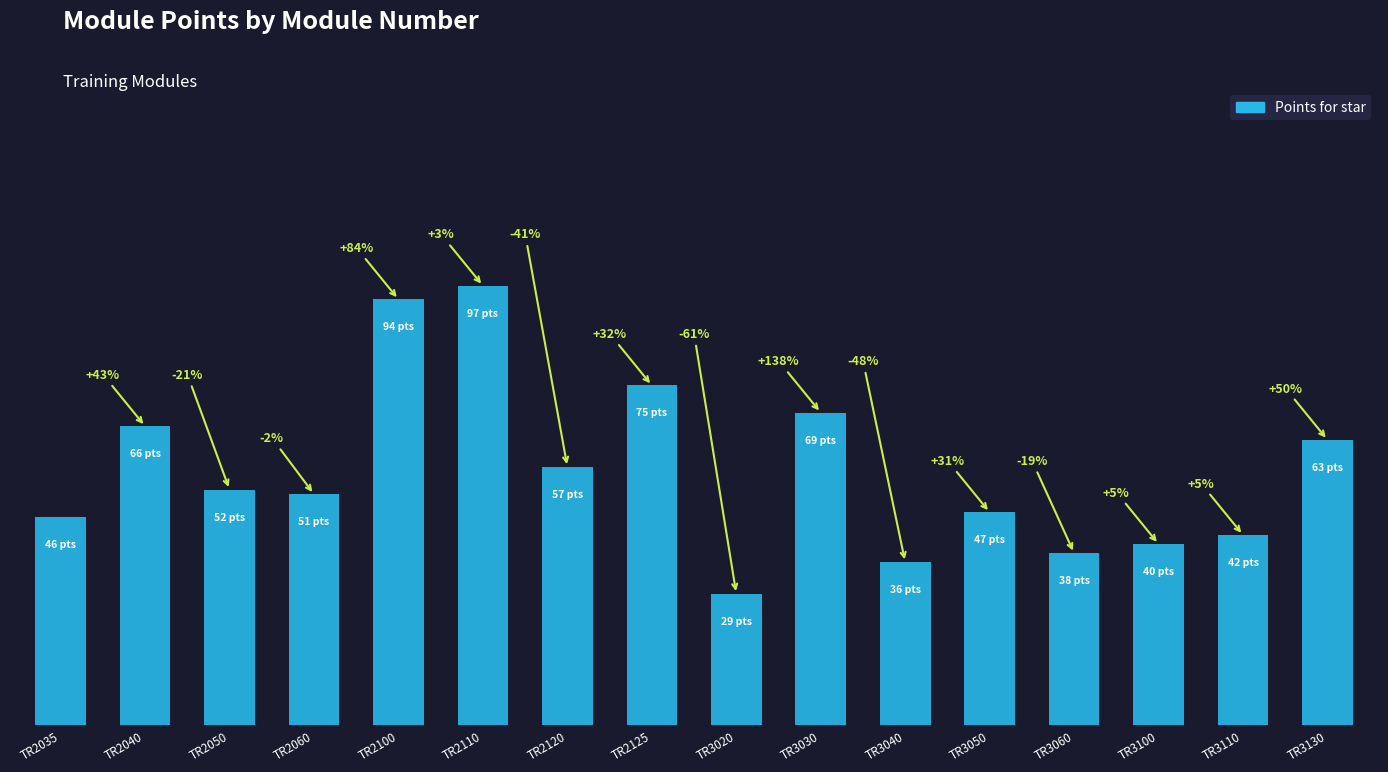

Reading left to right, extract all data points from this chart.

TR2035=46	TR2040=66	TR2050=52	TR2060=51	TR2100=94	TR2110=97	TR2120=57	TR2125=75	TR3020=29	TR3030=69	TR3040=36	TR3050=47	TR3060=38	TR3100=40	TR3110=42	TR3130=63